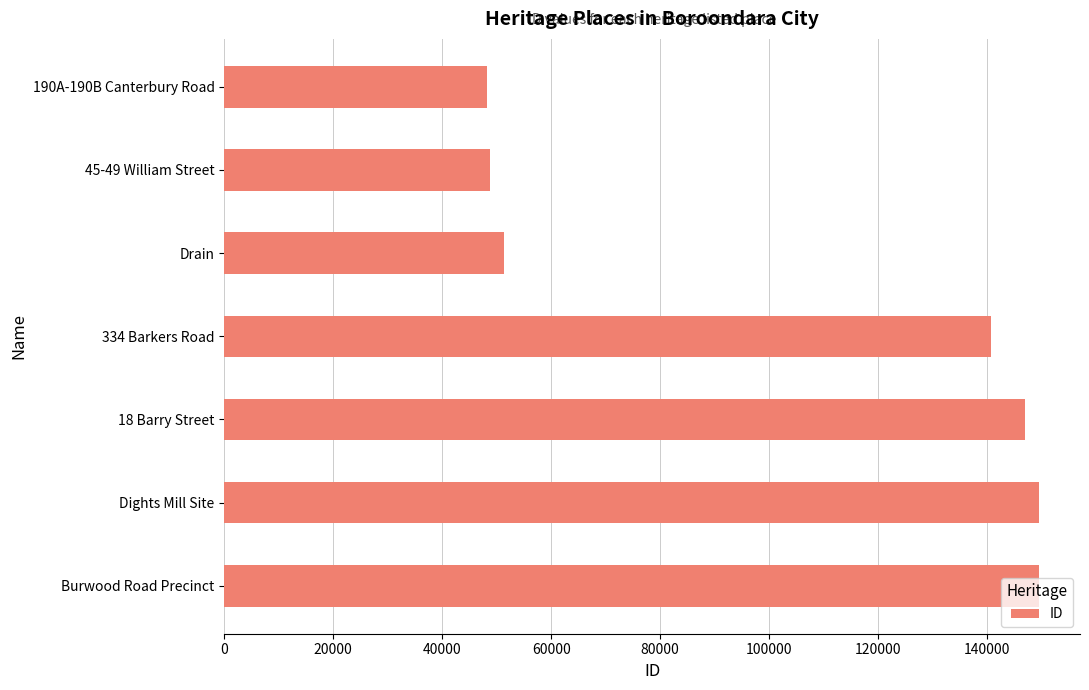

What is the maximum value shown in the chart?

149586